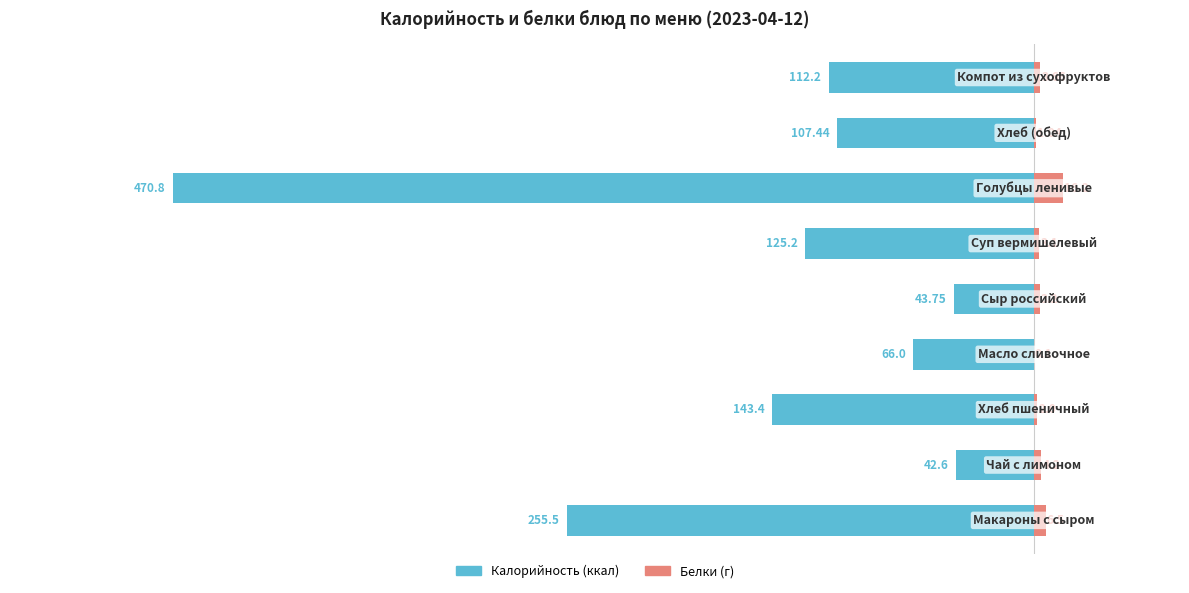

What is the value of the Белки bar at the 9th from the left?

3.7